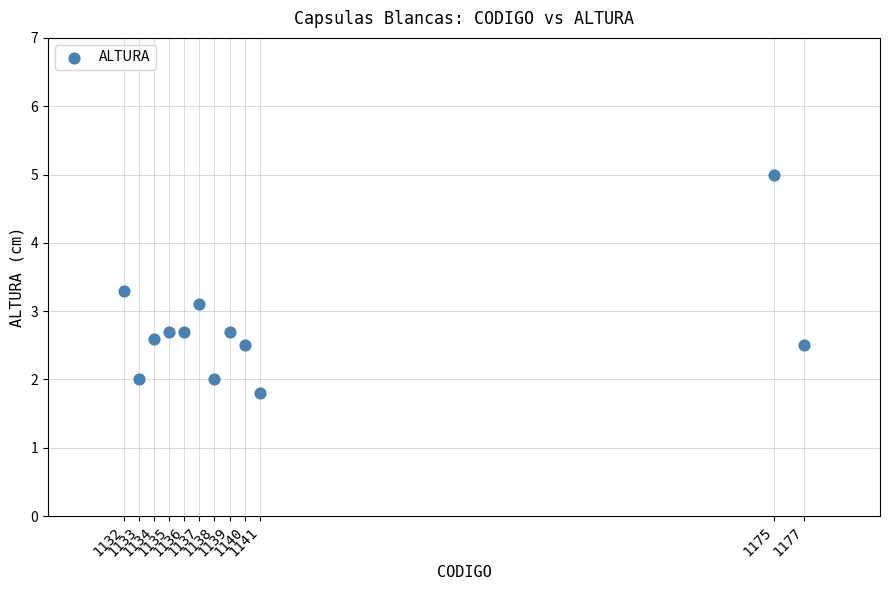

What Y value in the scatter plot is closest to 3?

3.1